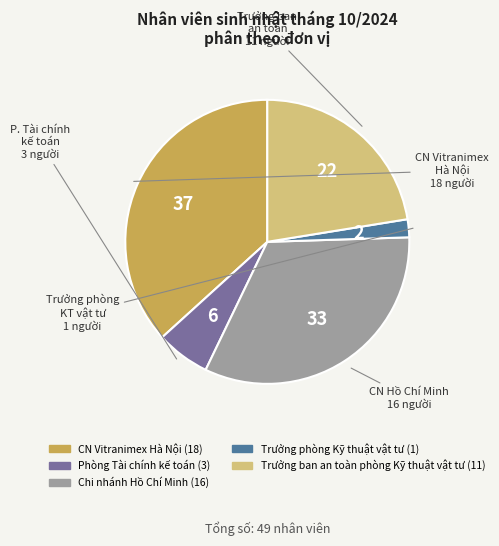

Is there a majority slice in this chart?

No